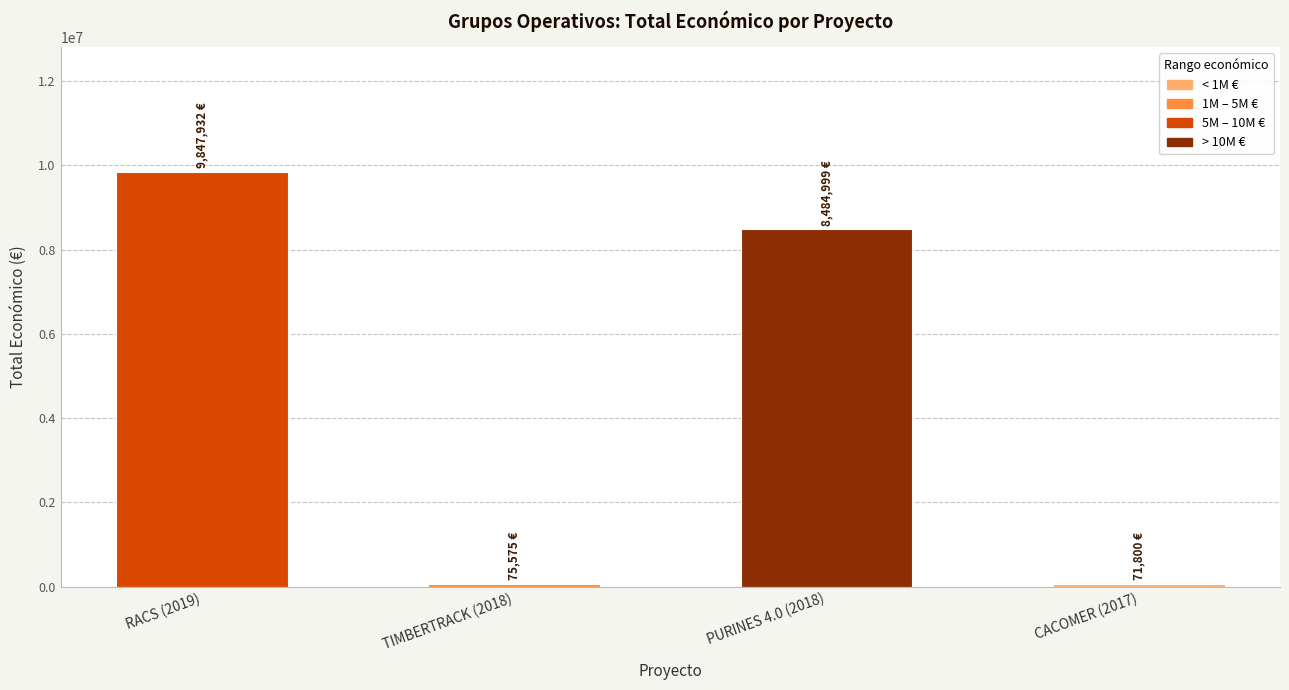

What is the difference between the second highest and minimum values?

8413199